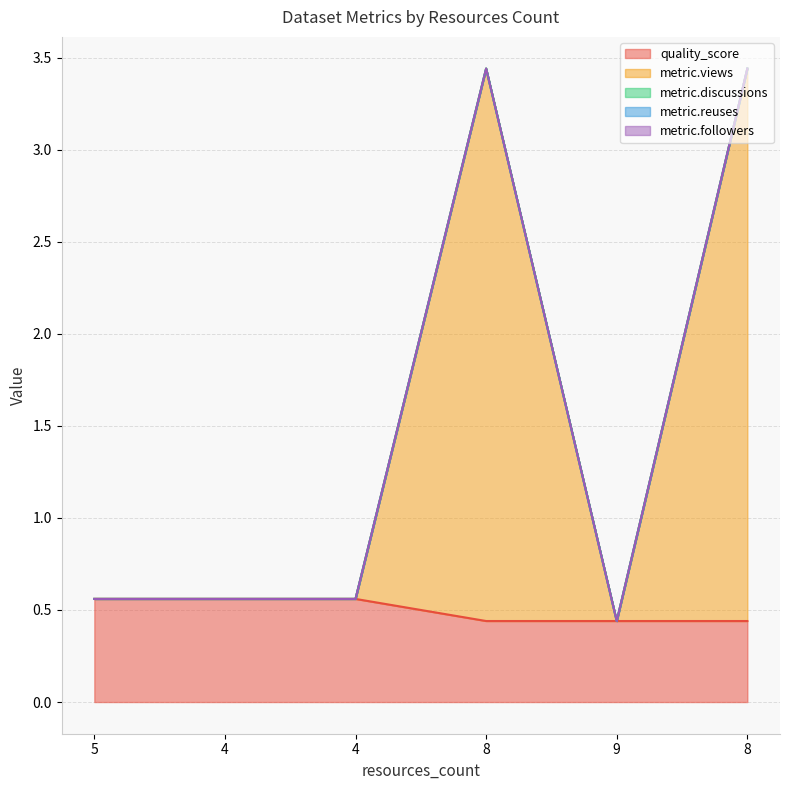

What is the value of the quality_score point at the 1st from the left?

0.6